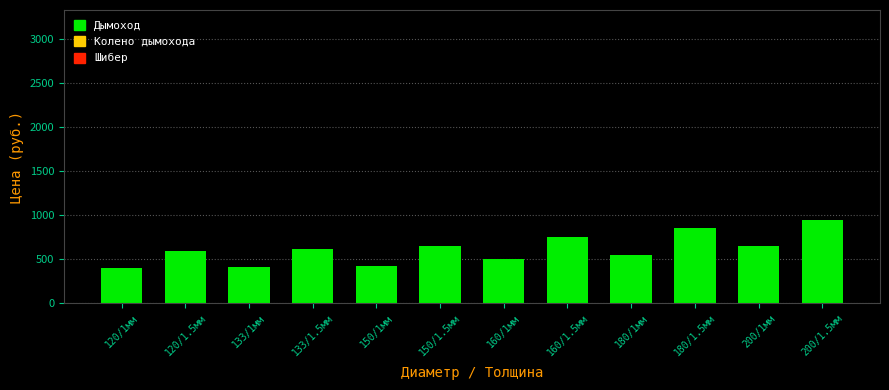

How many data points are less than 620?

6